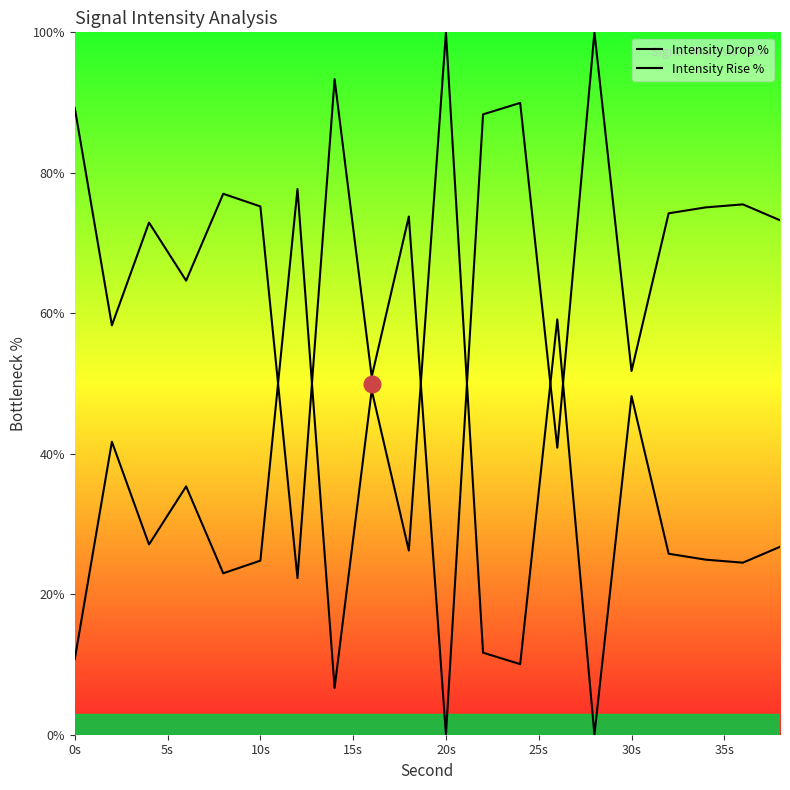

What is the maximum value shown in the chart?

100.0